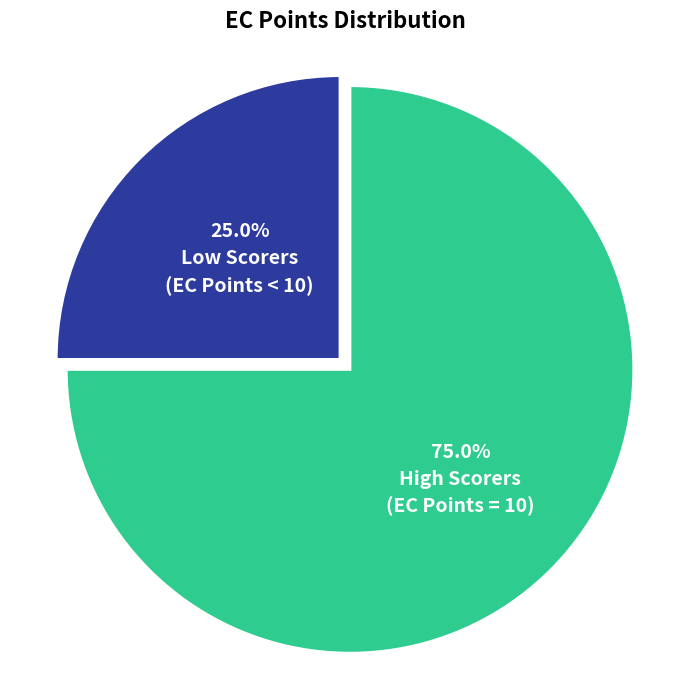

Does any single category account for the majority?

Yes